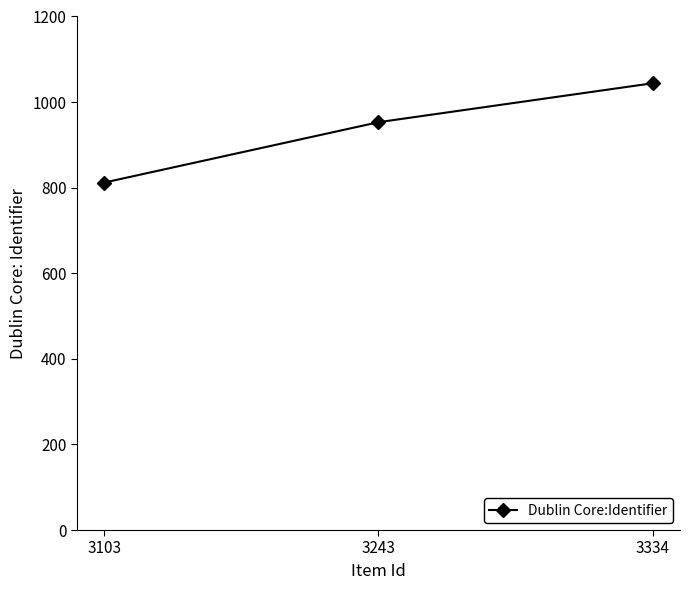

Does the chart display data point markers on the line(s)?

Yes